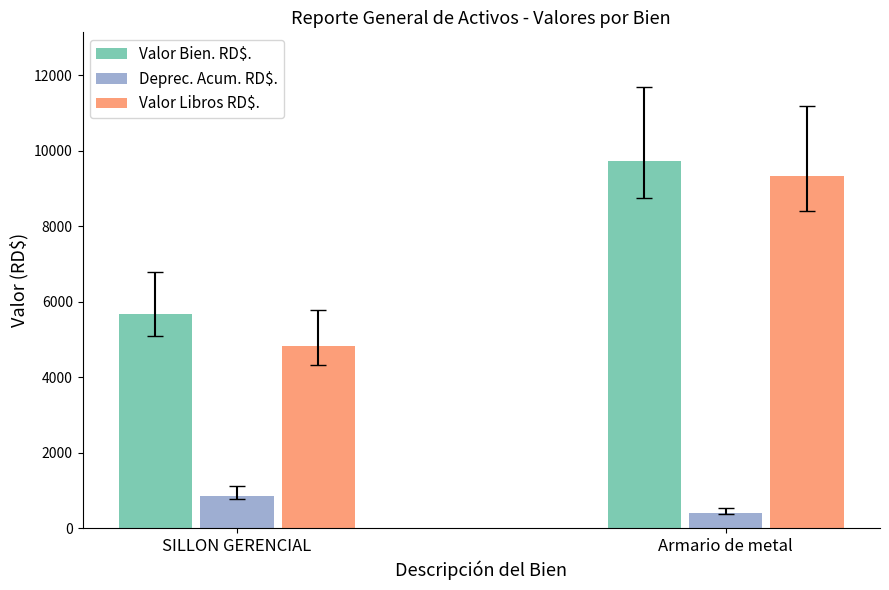

What is the approximate value of Valor Bien. RD$. at SILLON GERENCIAL?

5664.0